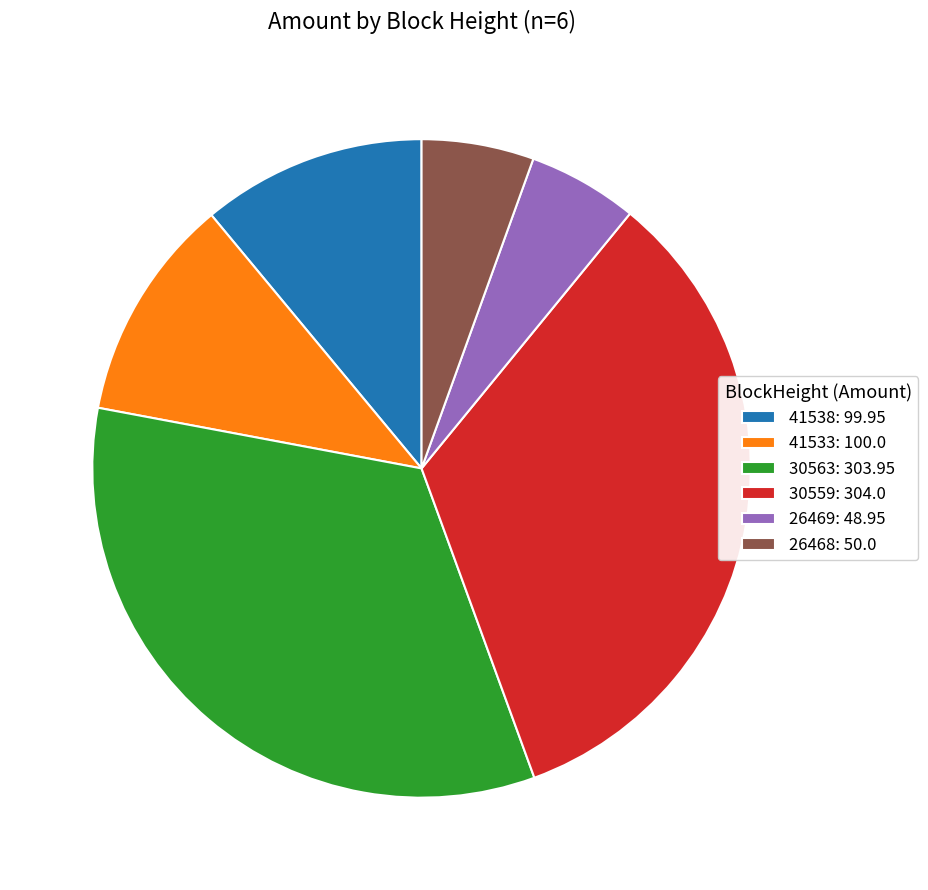

Between 26468: 50.0 and 30563: 303.95, which is larger?

30563: 303.95